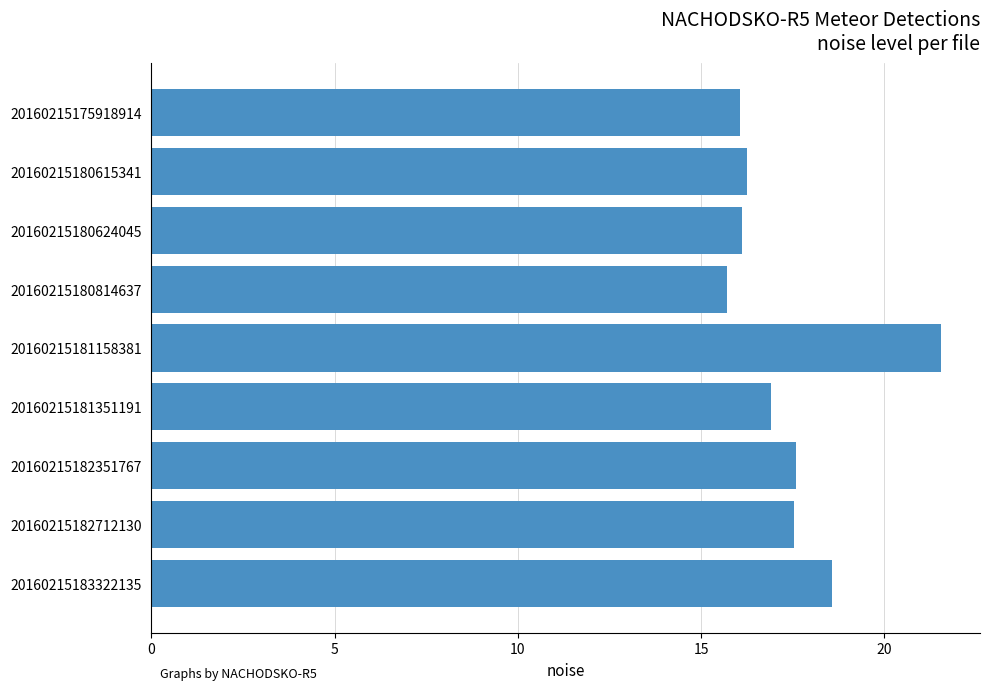

How many categories are shown in the chart?

9